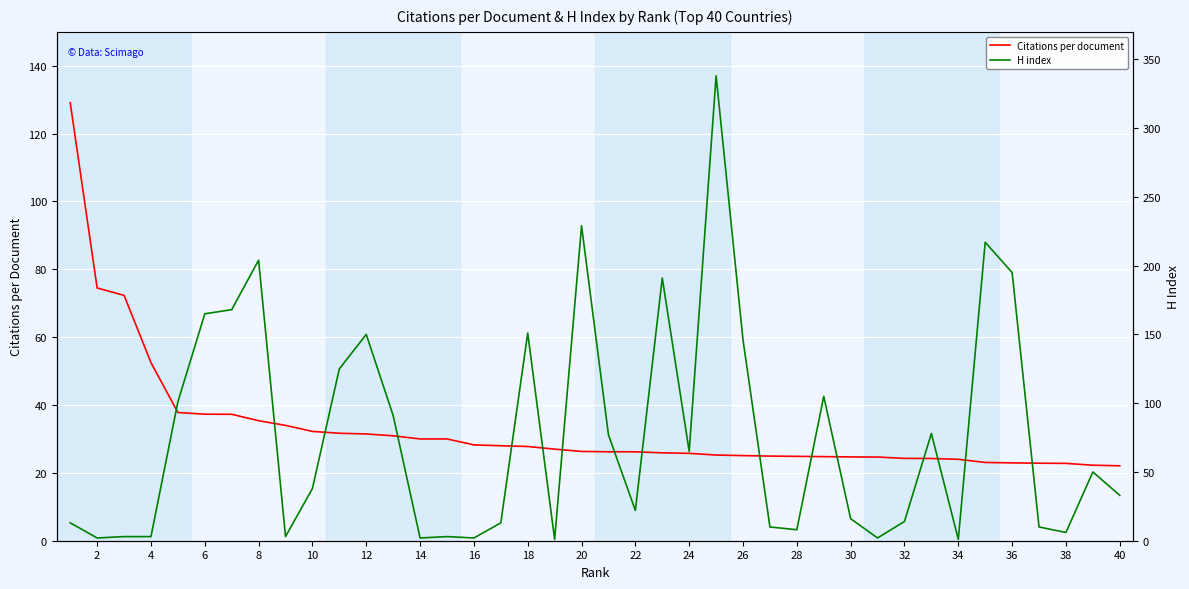

What is the maximum value for Citations per document?

129.1